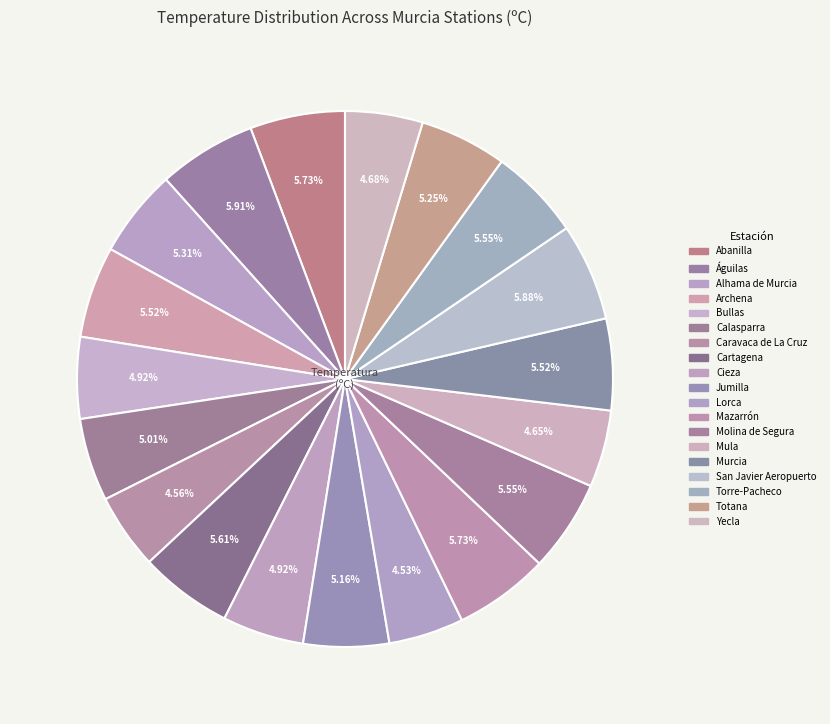

Count the number of slices in the pie.

19